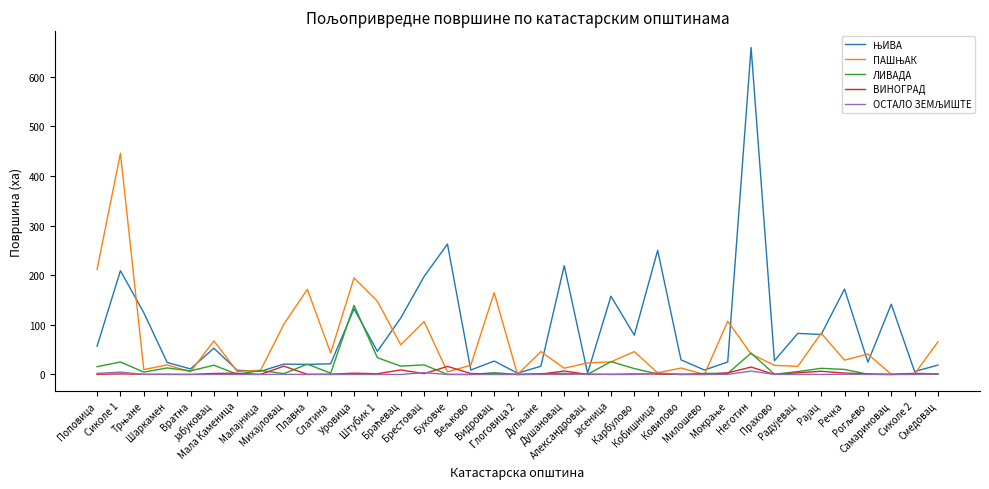

How many data points in ЊИВА are above 29?

19